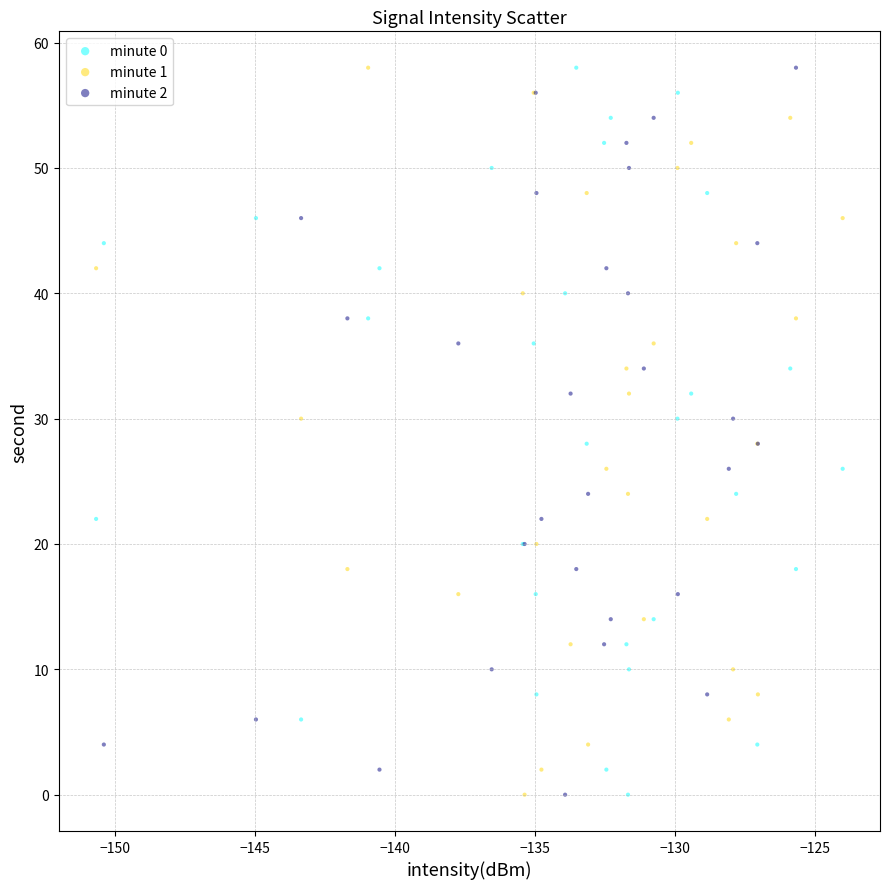

What are all the series names shown in the legend?

minute 0, minute 1, minute 2